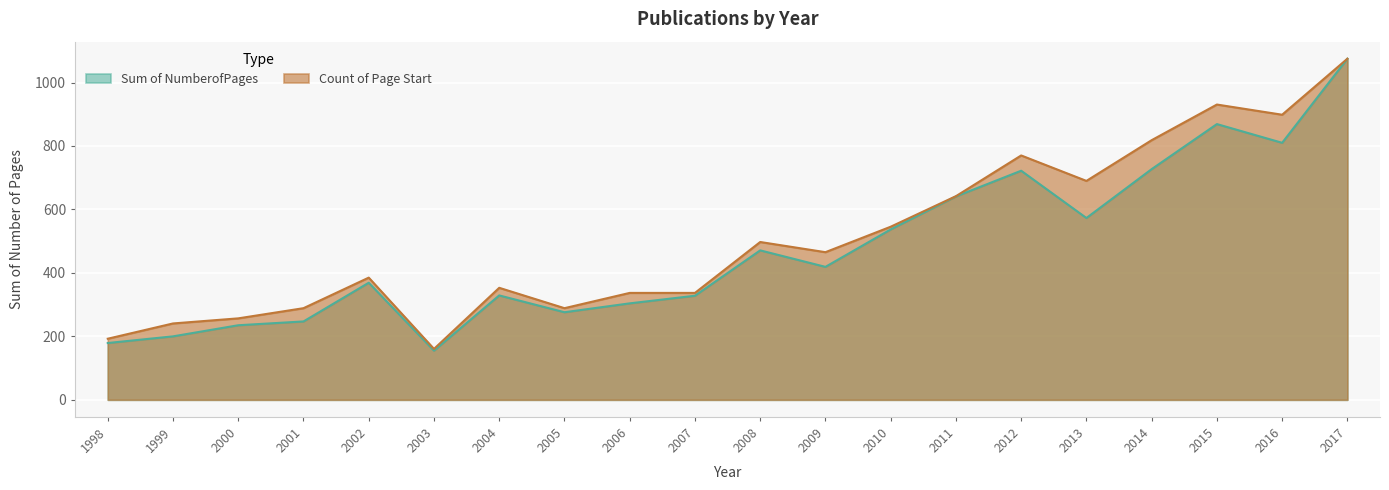

Which label corresponds to the largest value in the chart?

2017